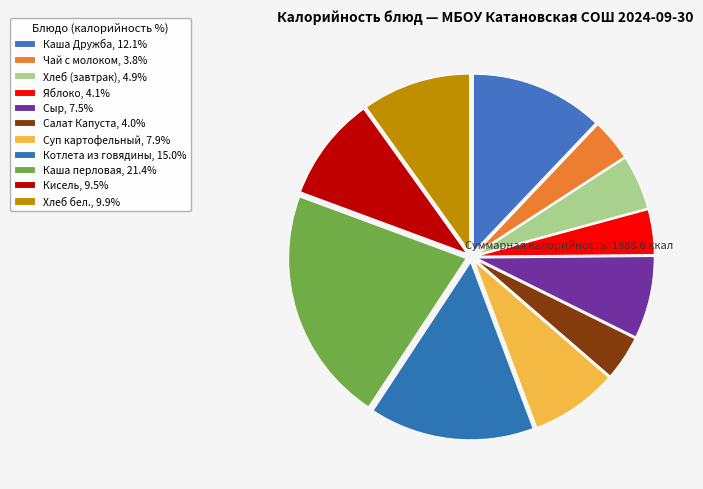

Count the number of slices in the pie.

11